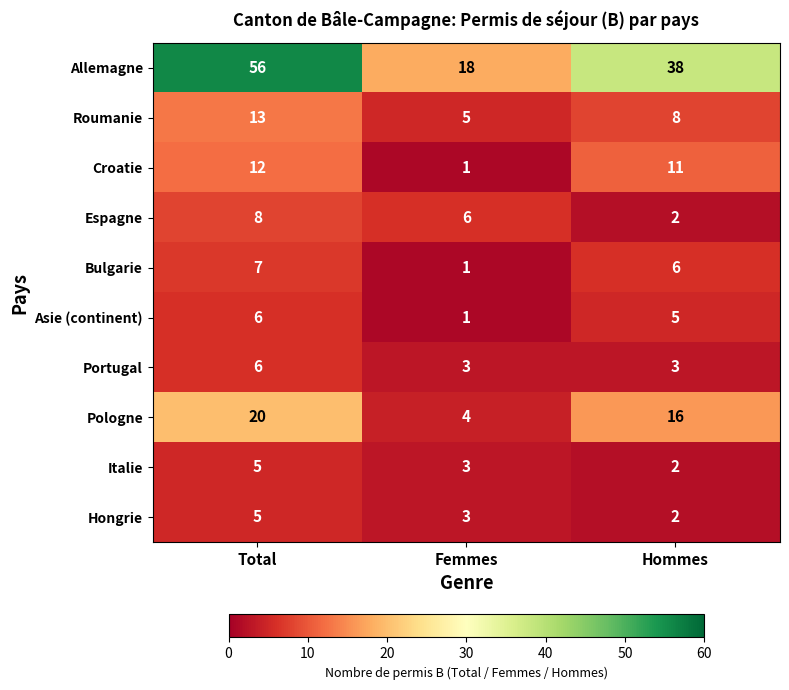

How many series are shown in this chart?

10